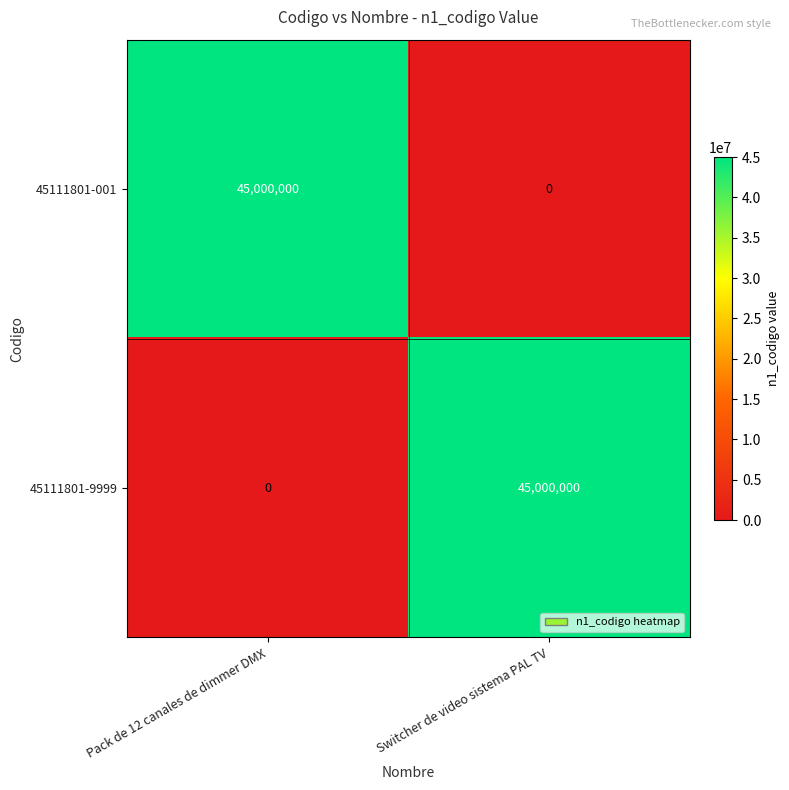

True or false: 45111801-9999 has a value of 45000000 at Switcher de video sistema PAL TV.

True